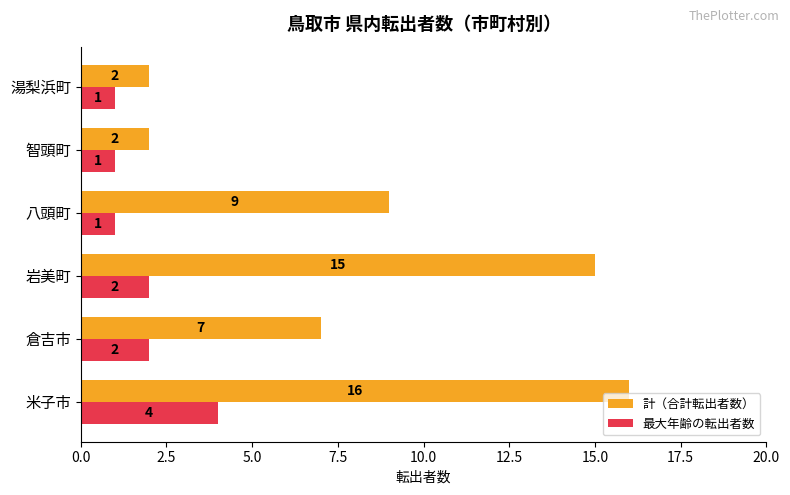

How many values in the 計（合計転出者数） series are below 9?

3